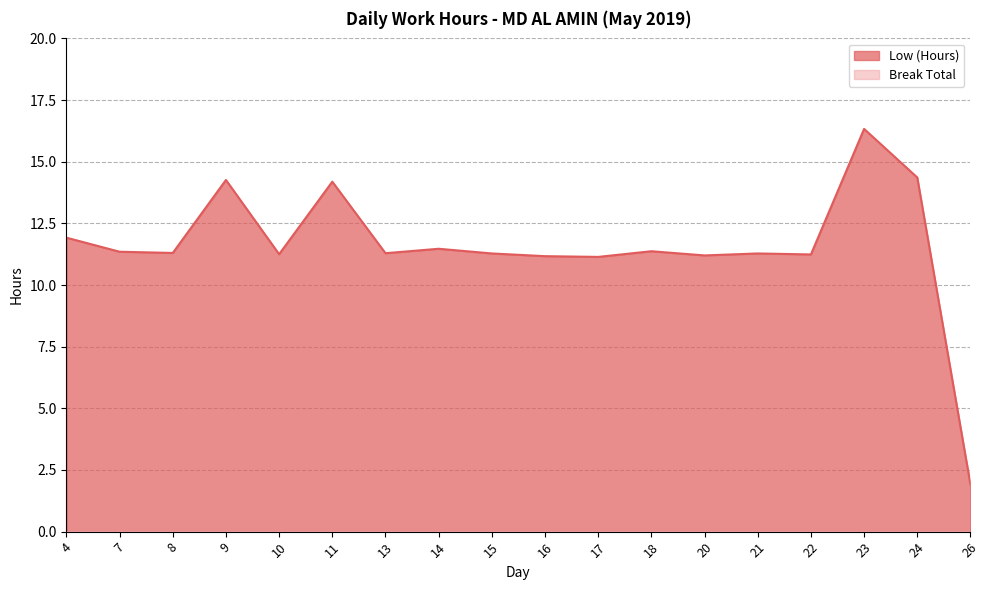

List the labels in order of value, smallest first.

26, 17, 16, 20, 22, 10, 15, 21, 13, 8, 7, 18, 14, 4, 11, 9, 24, 23